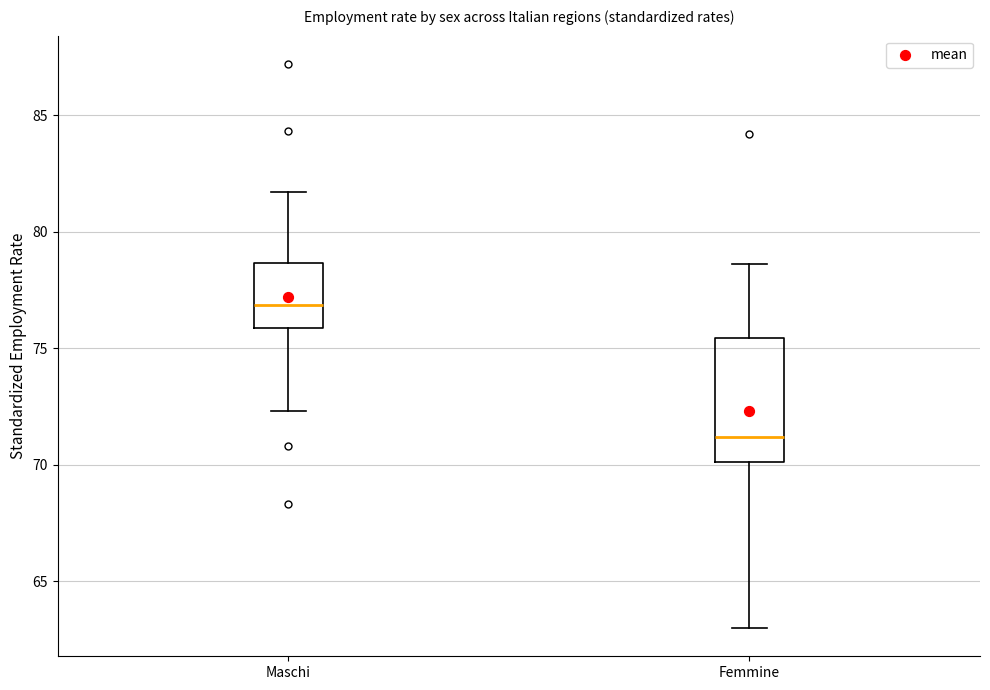

Where is the upper edge of the box for Maschi on the y-axis? The values are not printed on the chart, so give them approximately, as read against the axis.

78.5